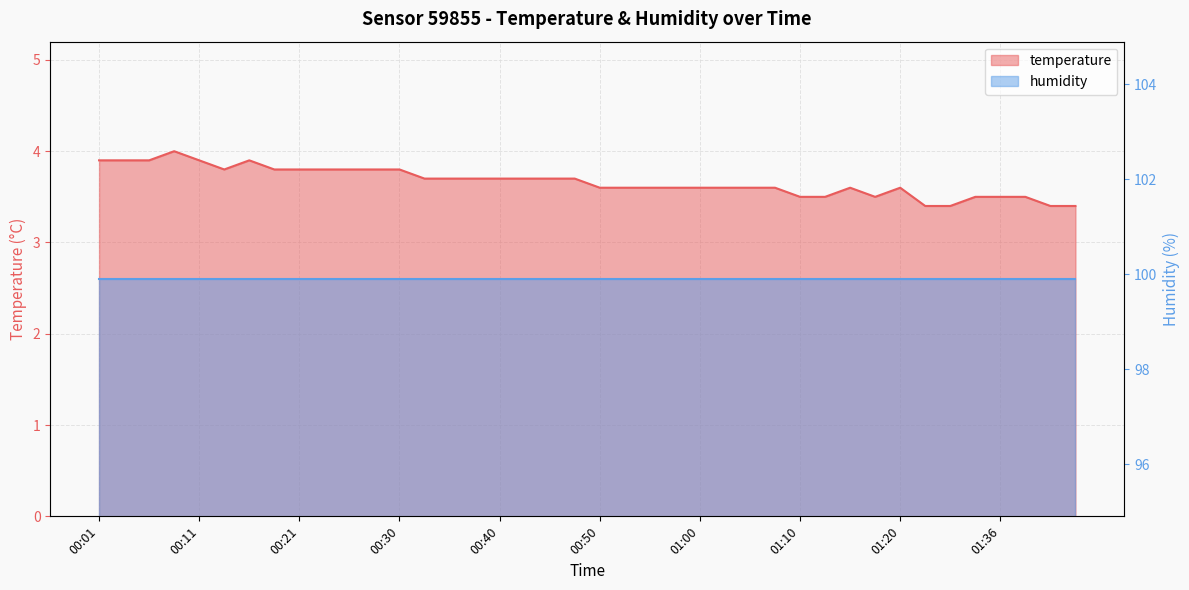

Where is the first local maximum?

00:08